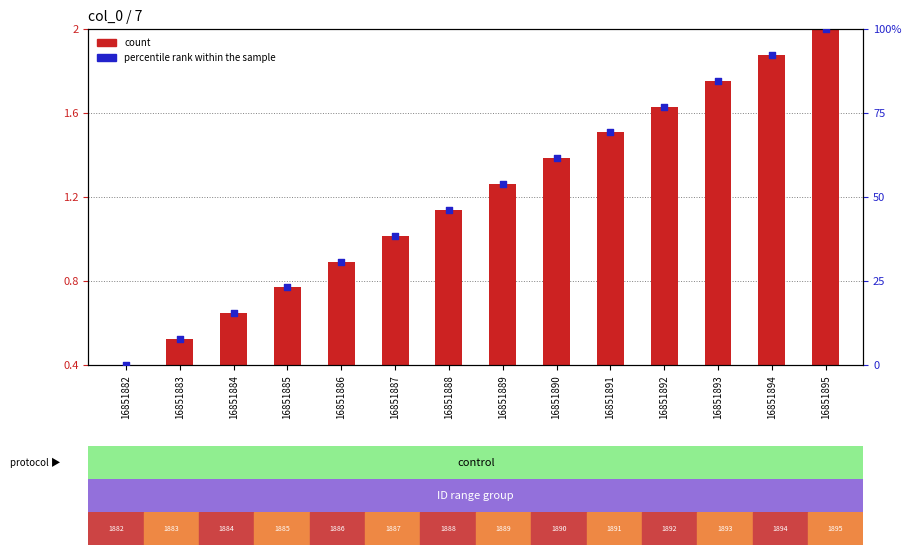

Which series has the widest spread of Y values?

percentile rank within the sample